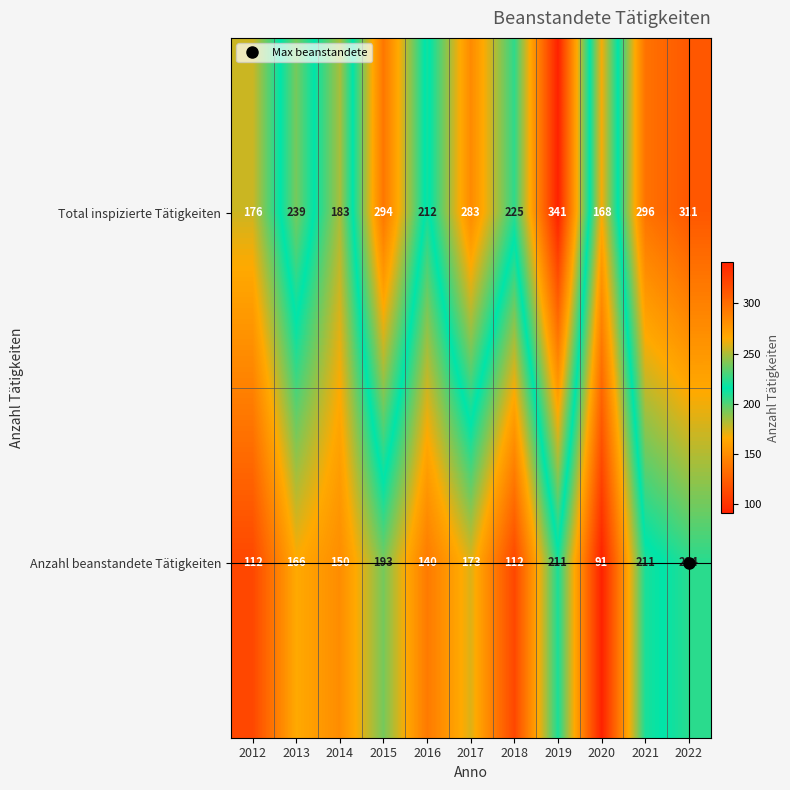

At which category is the sum across all series the highest?

2019